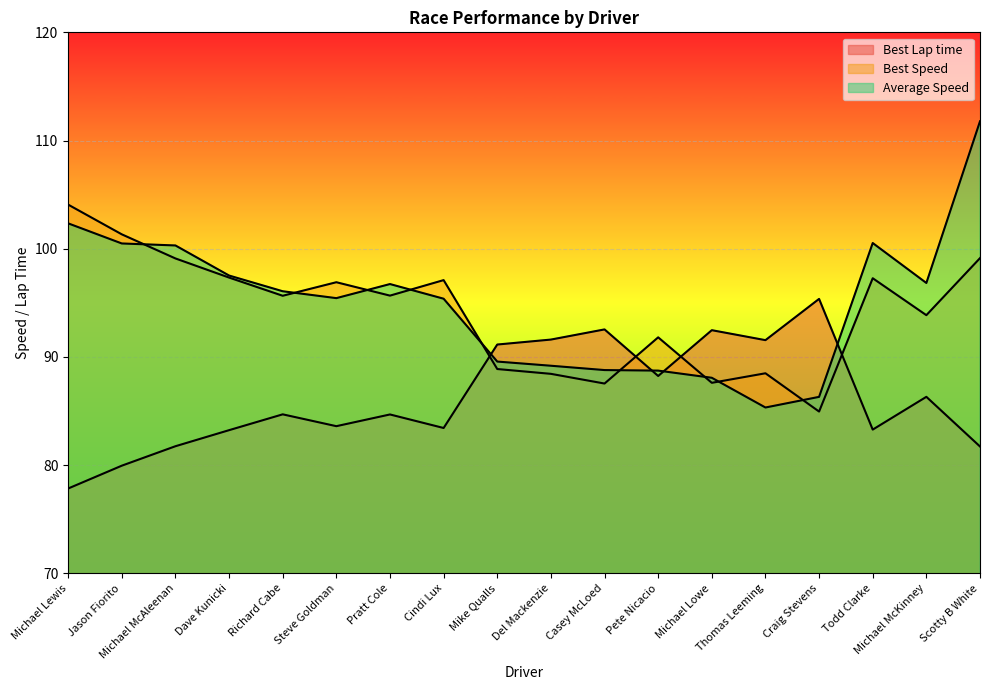

How many interior local valleys does the Best Speed series have?

6